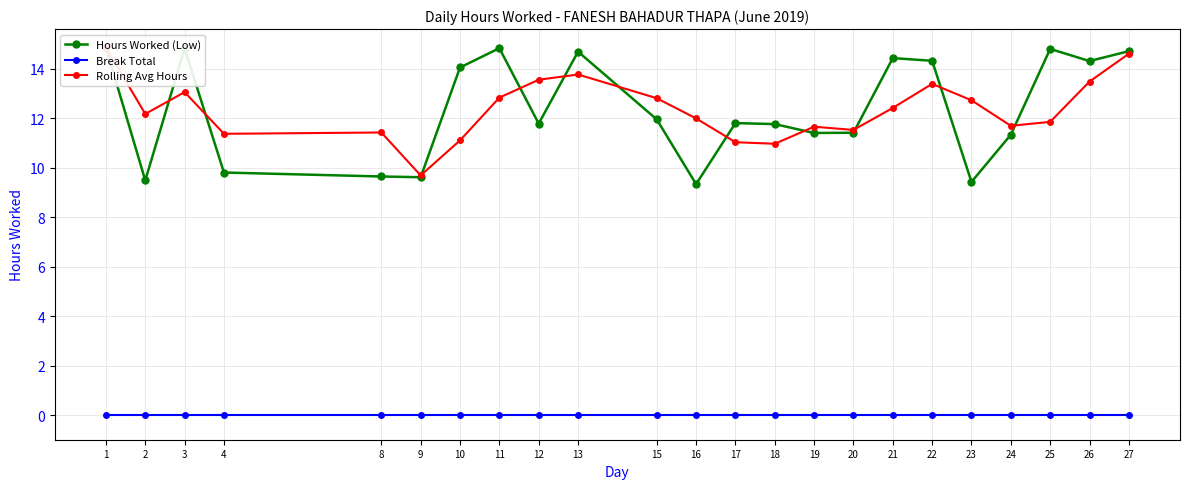

The value of Rolling Avg Hours at 1 is 14.9. True or false?

True